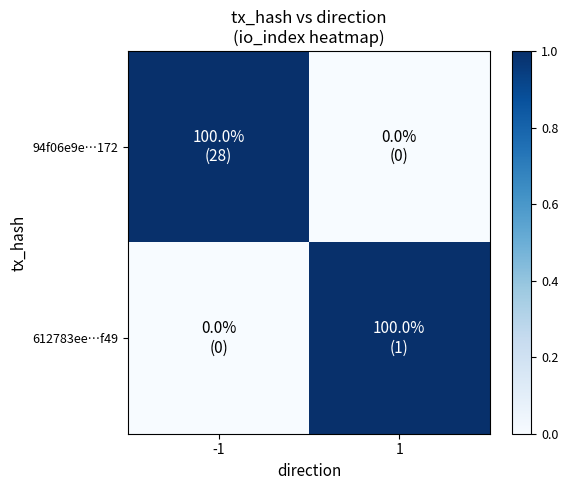

What is the spread (max minus min) of values at -1?

1